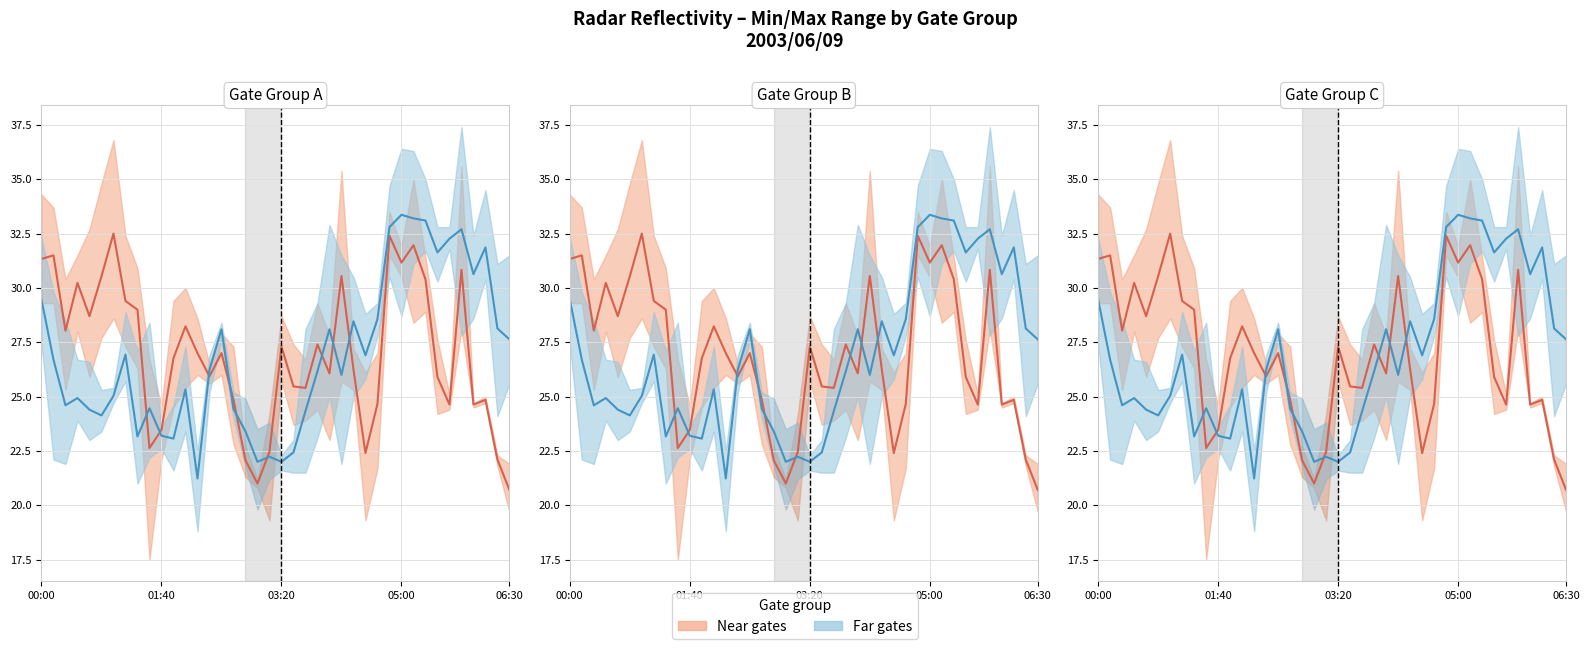

What value does the Near gates (mean) series have at 17?

22.1